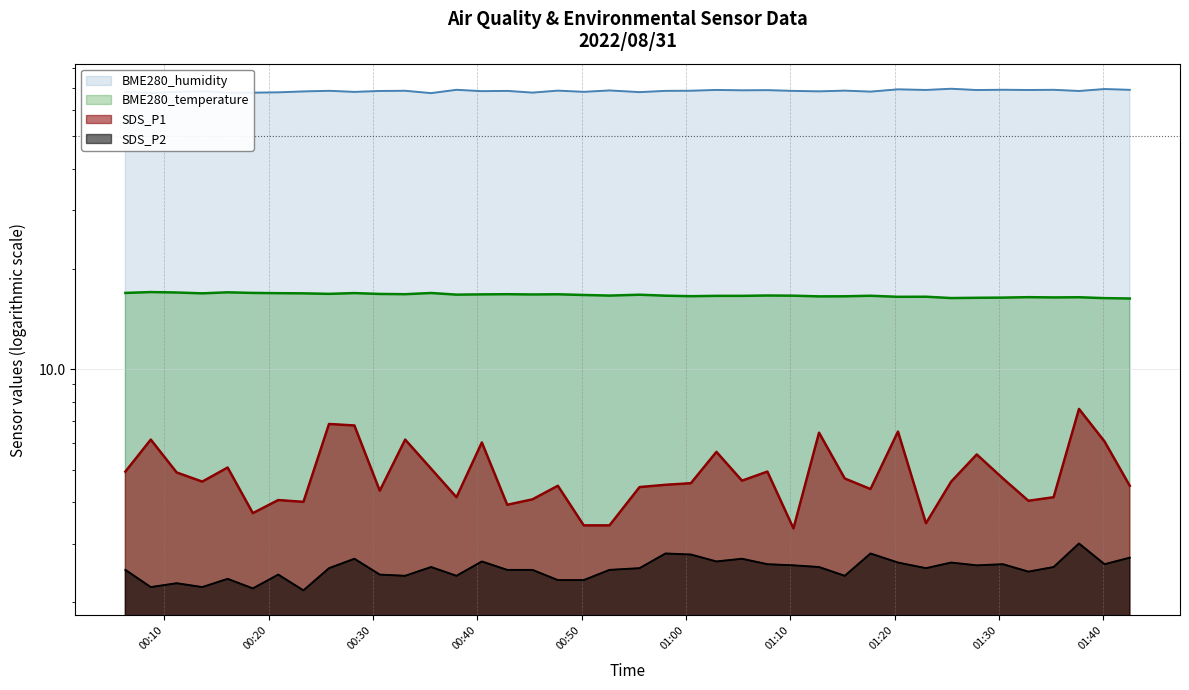

Which has a higher value, 2022/08/31 00:47:44 or 2022/08/31 01:10:19?

2022/08/31 00:47:44